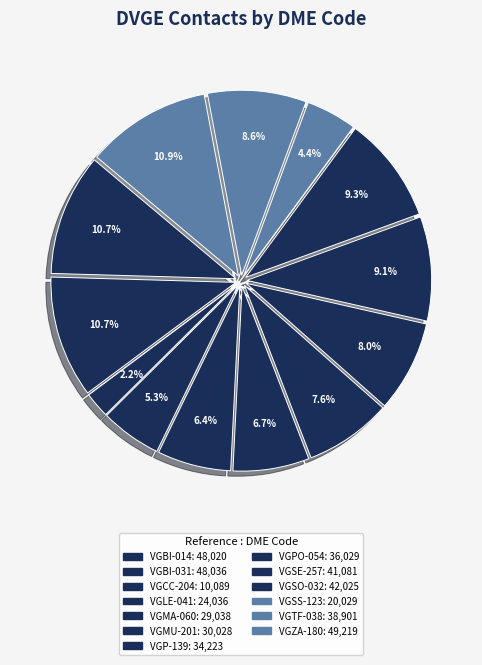

How many slices are in this pie chart?

13